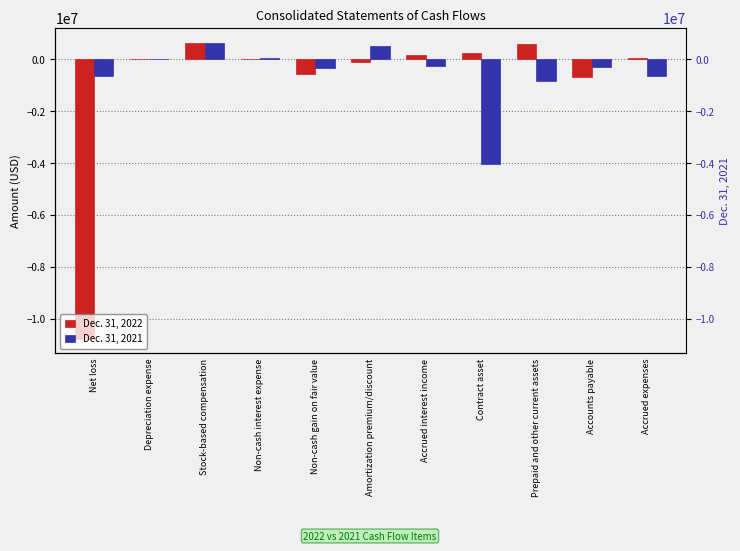

Which series has the widest spread of values?

Dec. 31, 2022